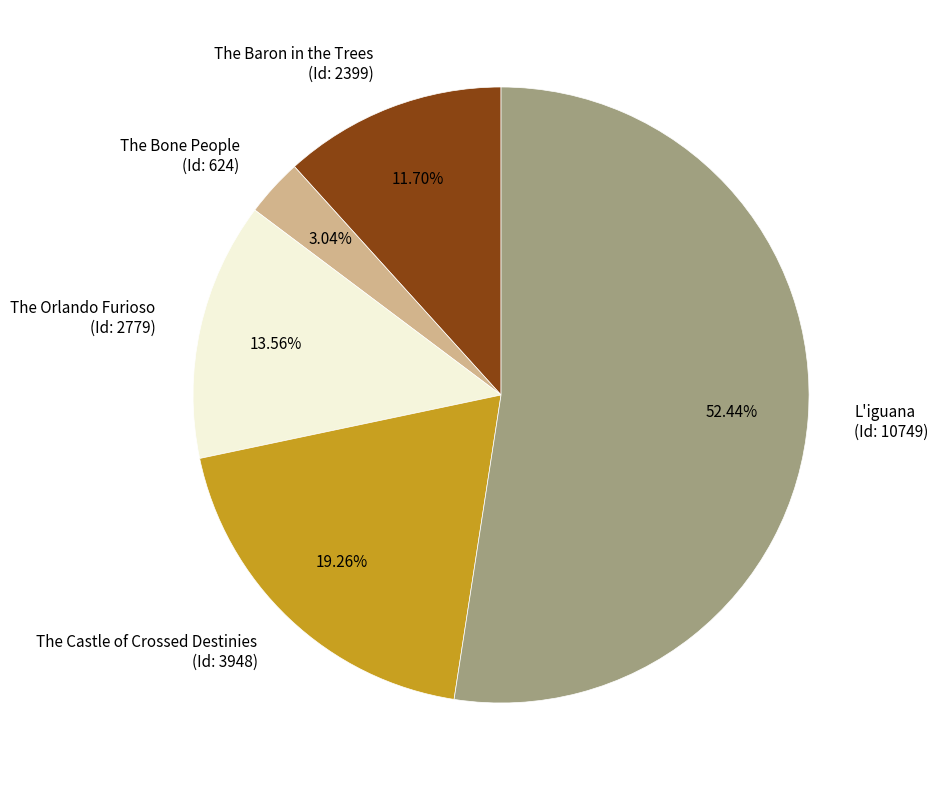

Approximately how many times larger is the value at L'iguana (Id: 10749) compared to The Orlando Furioso (Id: 2779)?

3.9